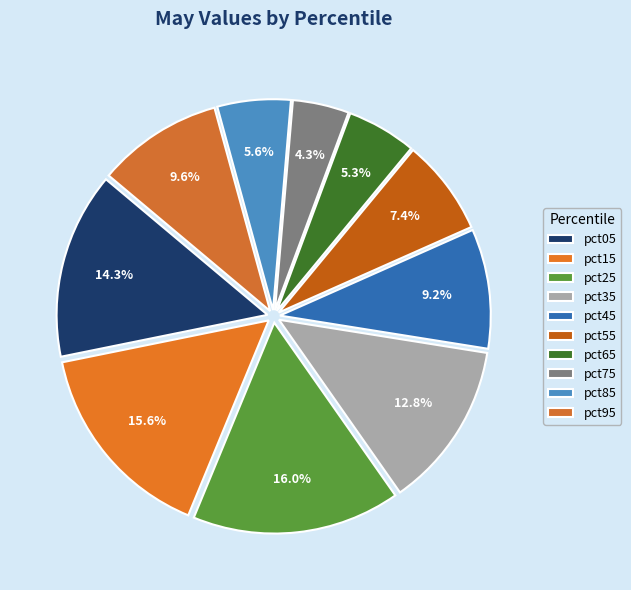

To the nearest percent, what is the average slice percentage?

10%